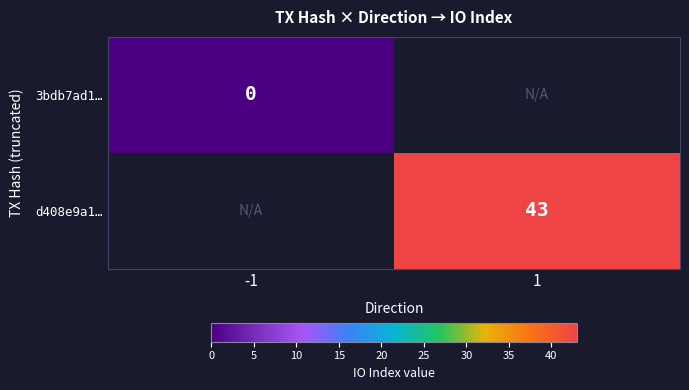

List the labels in order of d408e9a1… value, largest first.

-1, 1